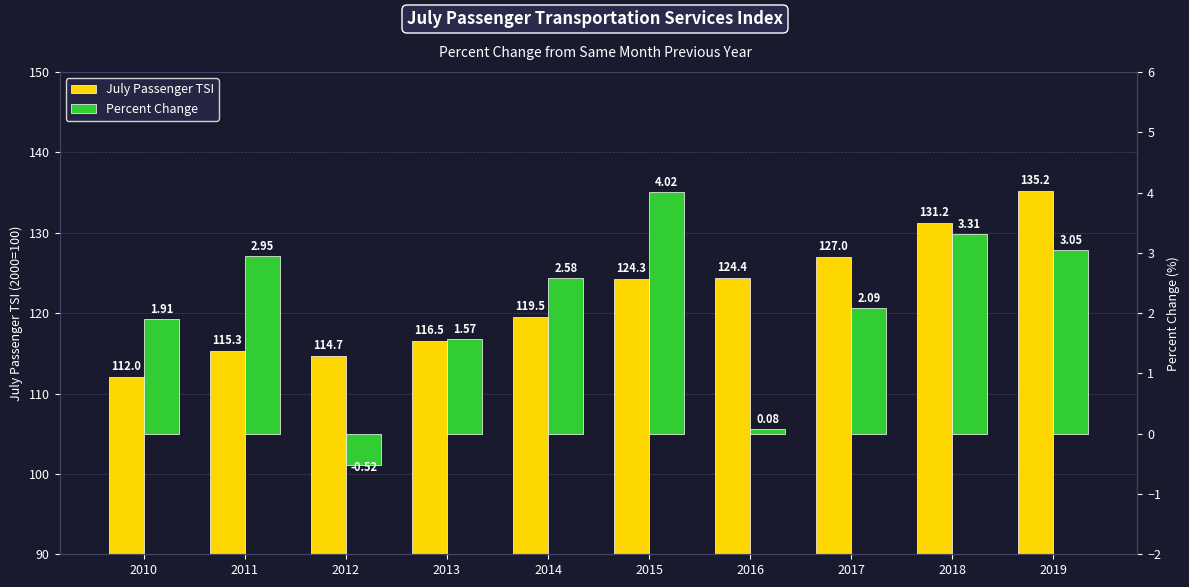

At how many categories does at least one series exceed 71?

10